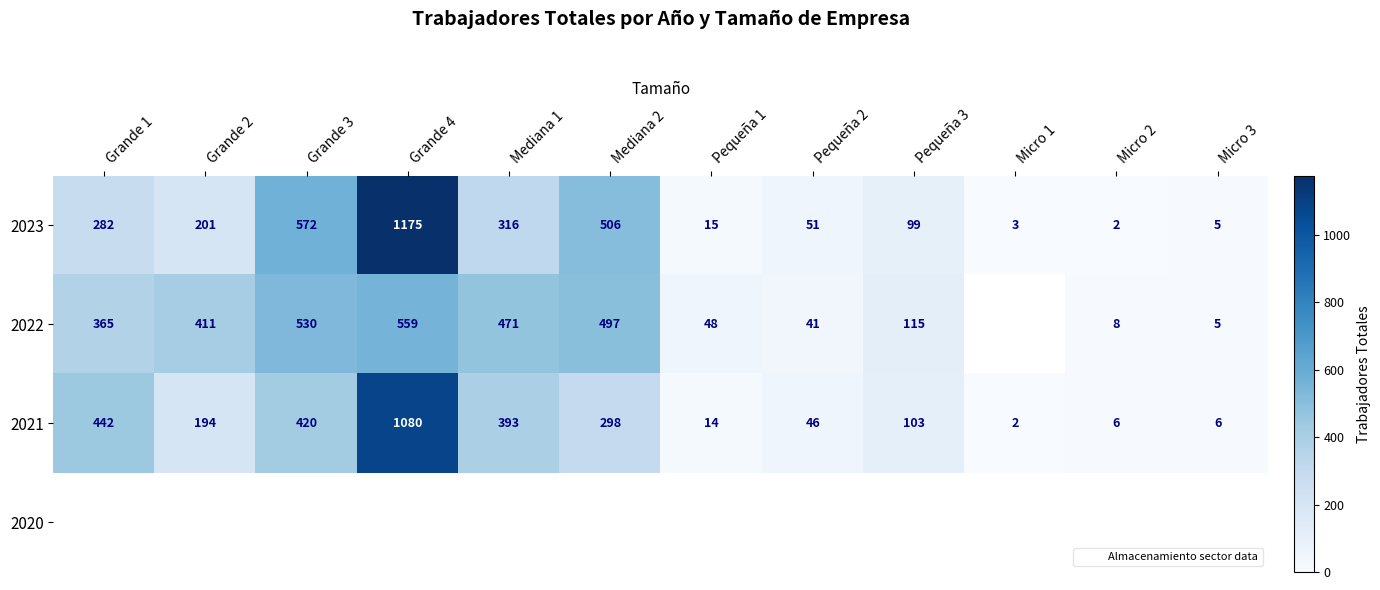

List the series in order of their peak value, highest first.

2023, 2021, 2022, 2020